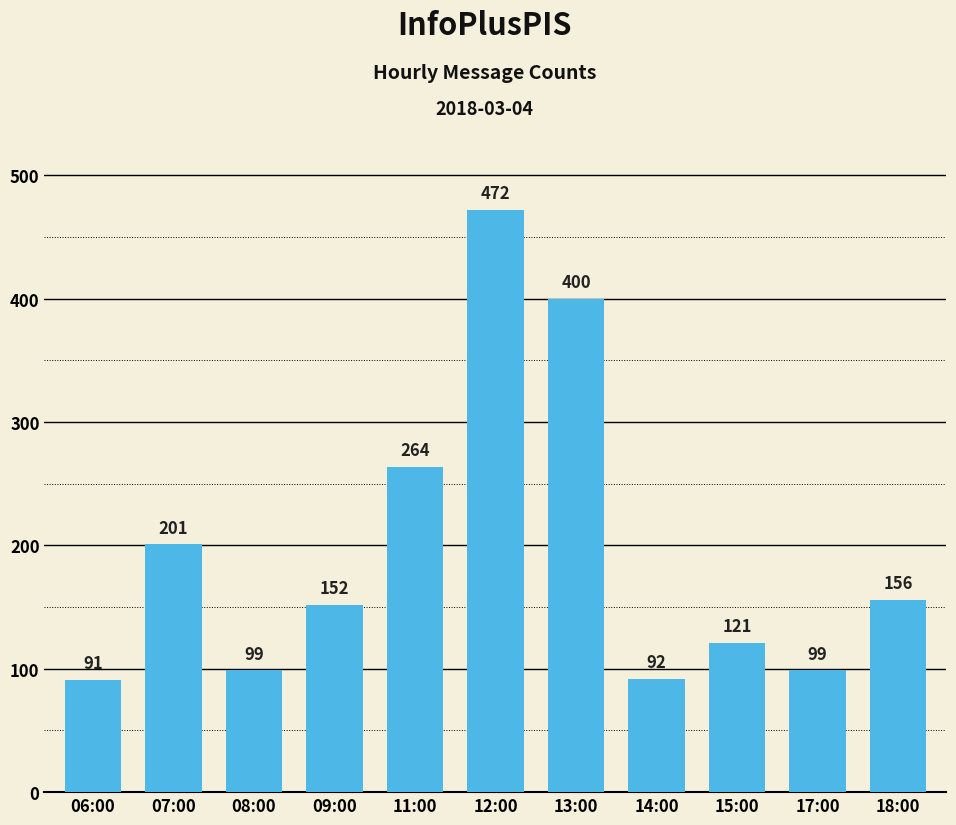

True or false: the data shows 41 at 14:00.

False